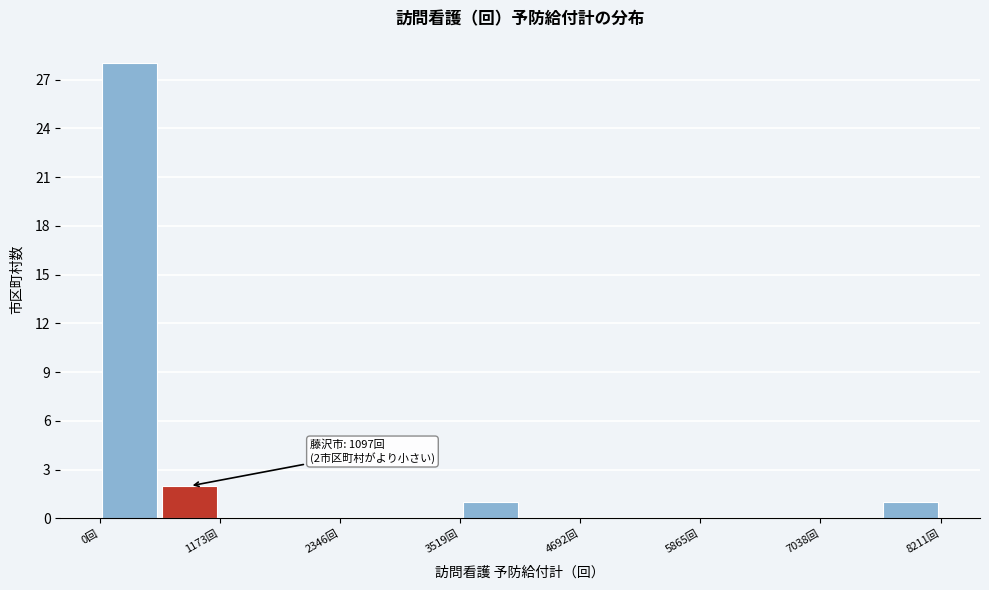

Read against the x-axis, roughly where is the centre of the tallest bar?

200